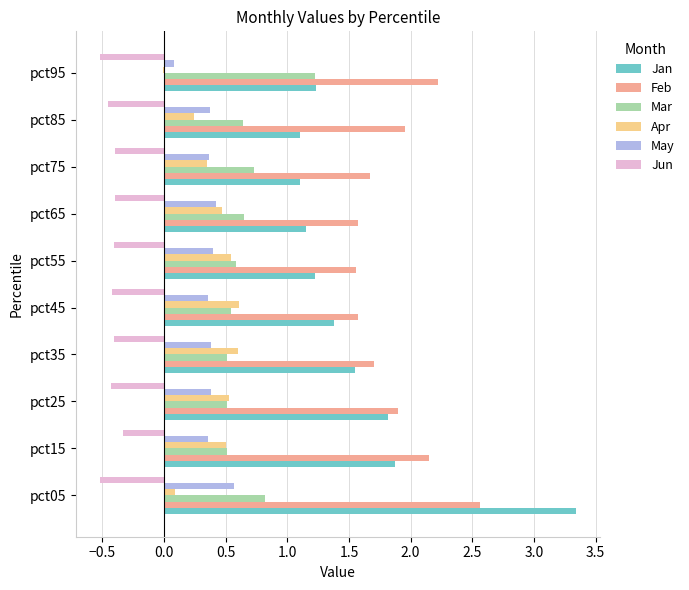

Is it true that Mar equals 1.1 at pct85?

False